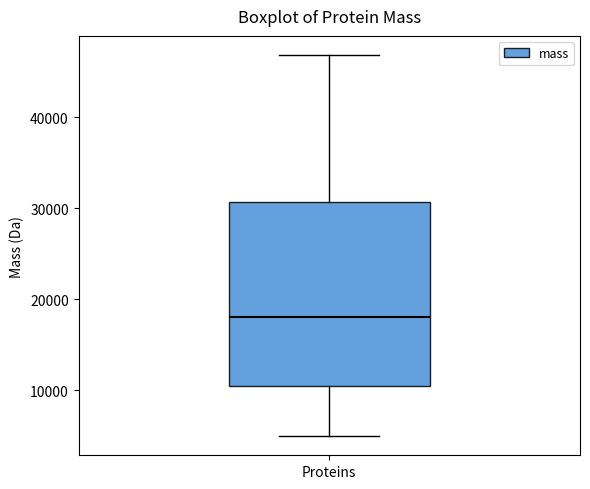

Where does the median line of the box for Proteins sit on the y-axis? The values are not printed on the chart, so give them approximately, as read against the axis.

18000